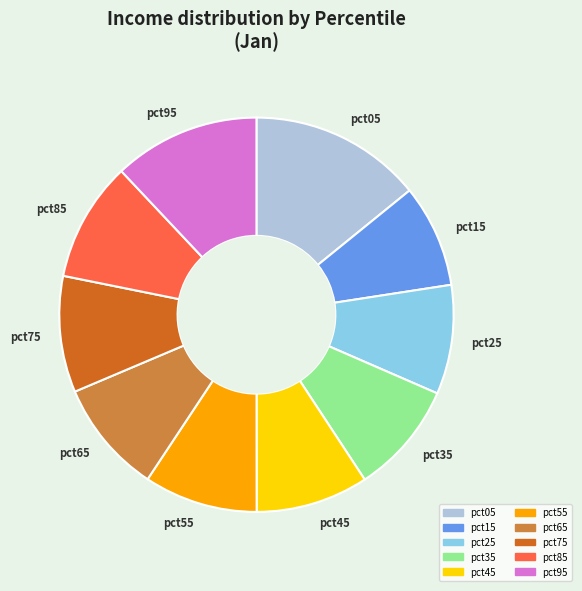

True or false: pct05 accounts for 14% of the total.

True